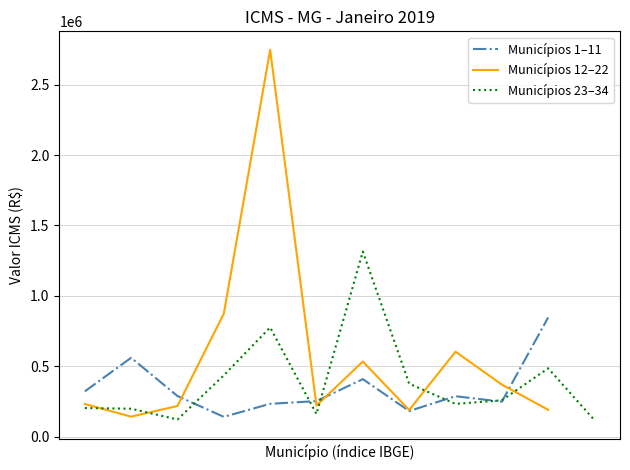

What is the sum of all values?

14769078.9